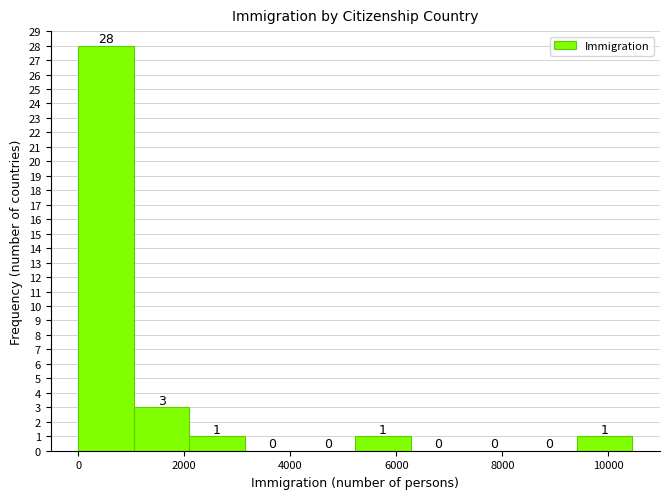

How tall is the bar that spans 9400 to 10400 on the x-axis? The bar edges are not printed on the chart, so give them approximately, as read against the axis.

1